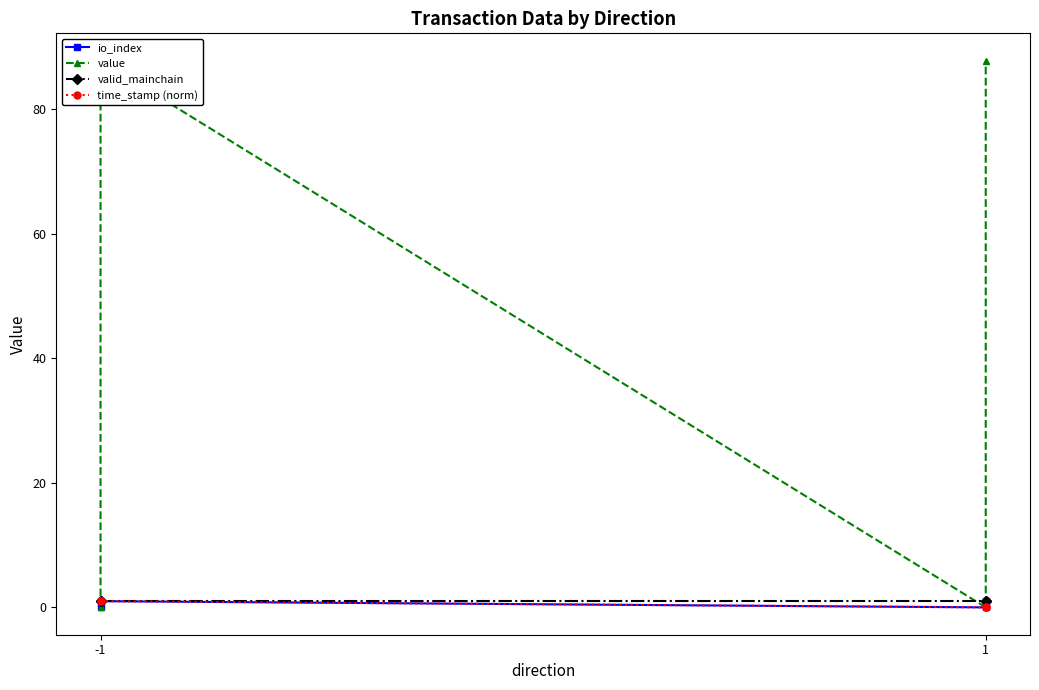

At which label is valid_mainchain closest to 1?

-1